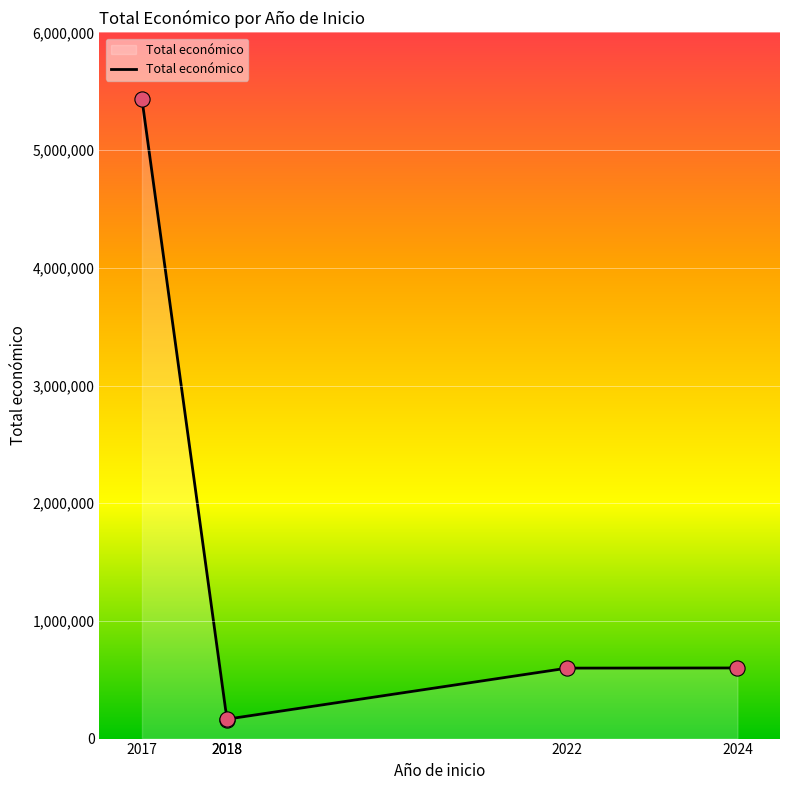

What is the change in value from 2018 to 2022?

+439852